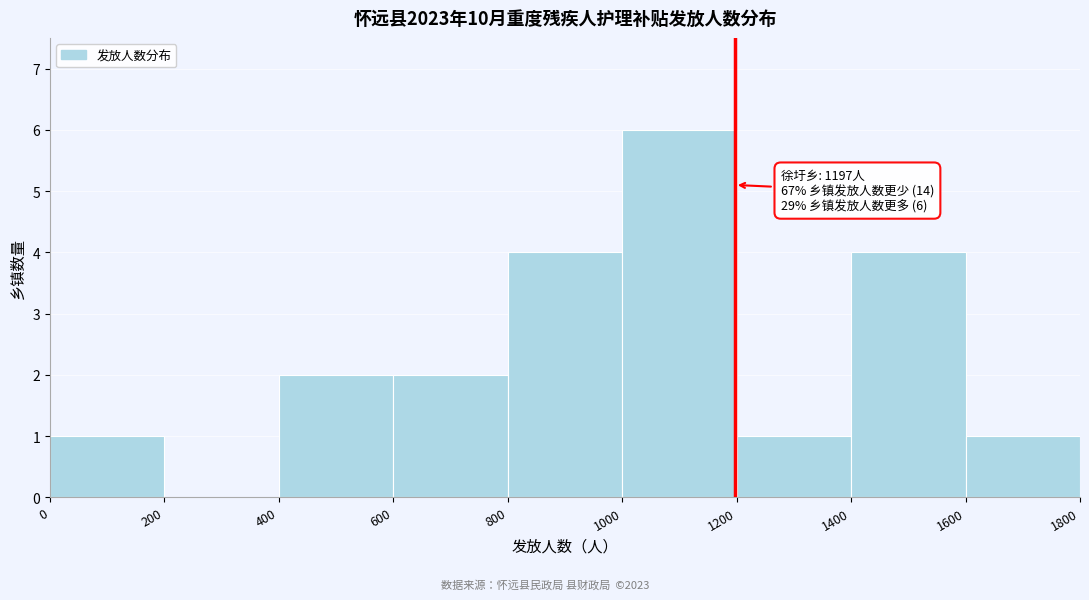

Over which range of the x-axis is the bar tallest?

1000 to 1200